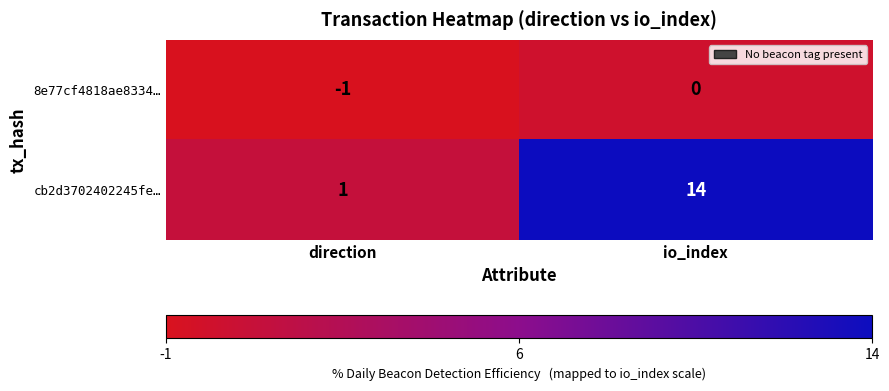

What is the sum of the cb2d3702402245fe… values at io_index and direction?

15